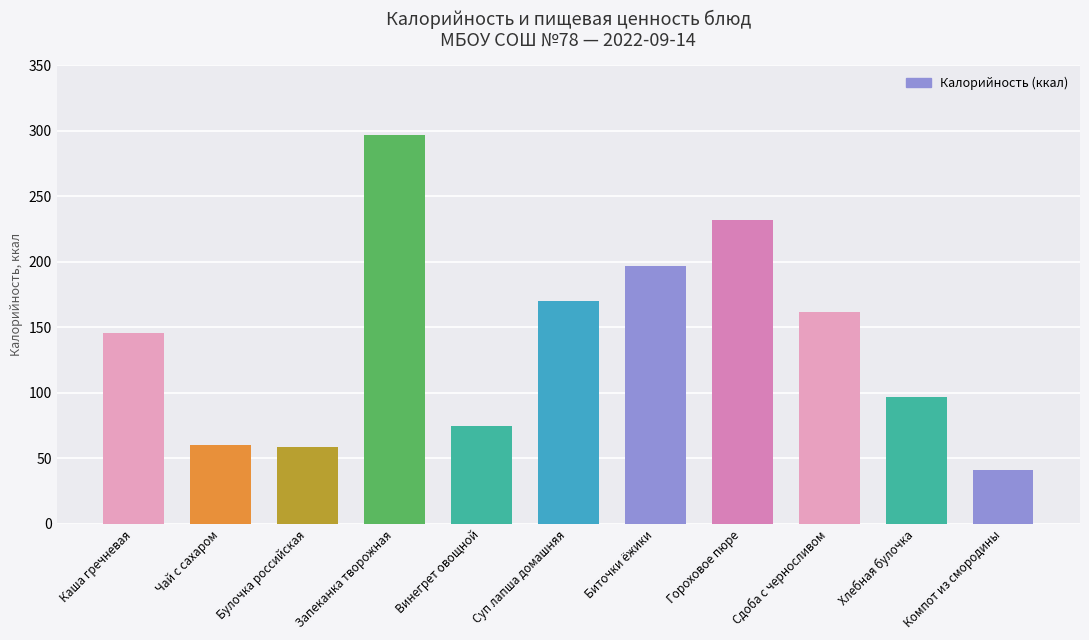

What is the sum of all values?

1536